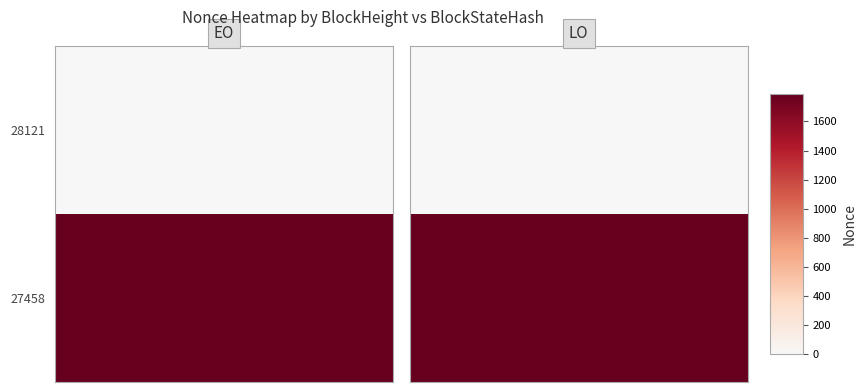

What is the minimum value for 27458?

1789